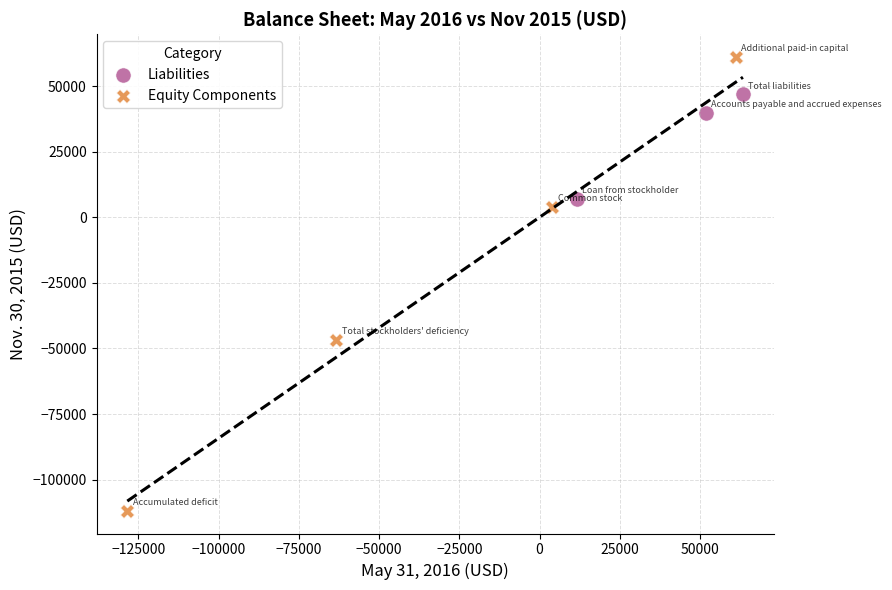

Which series reaches the maximum Y coordinate?

Equity Components